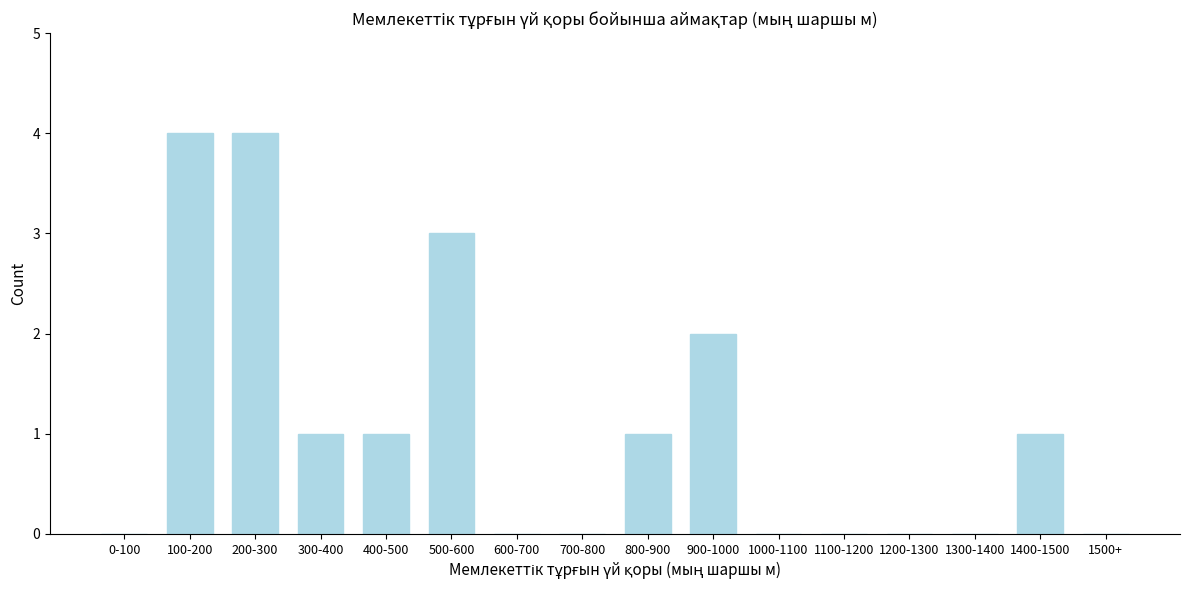

Reading right to left, what are all the values shown in this chart?

1500+=0	1400-1500=1	1300-1400=0	1200-1300=0	1100-1200=0	1000-1100=0	900-1000=2	800-900=1	700-800=0	600-700=0	500-600=3	400-500=1	300-400=1	200-300=4	100-200=4	0-100=0